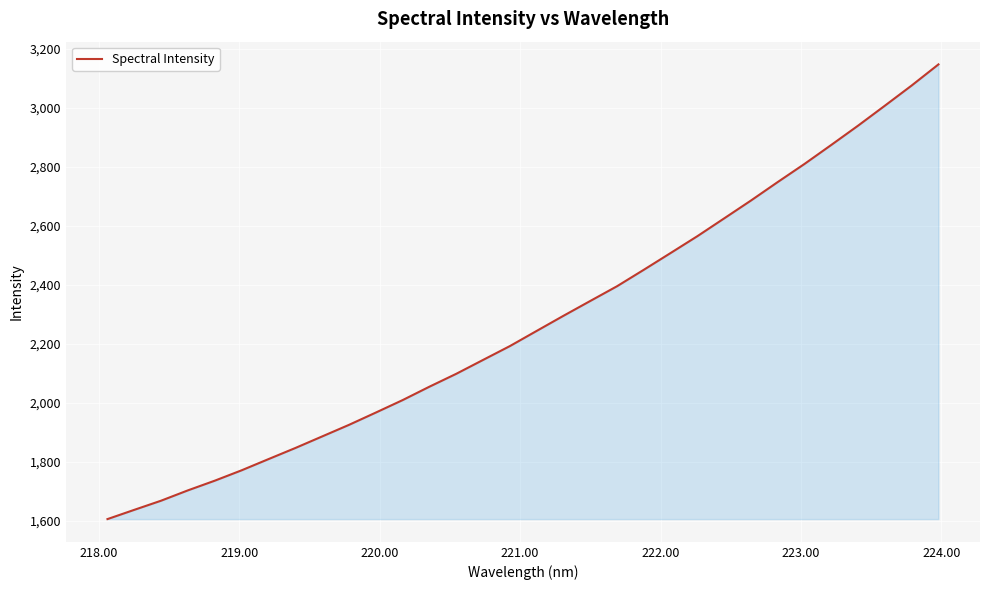

What is the greatest value displayed?

3146.8